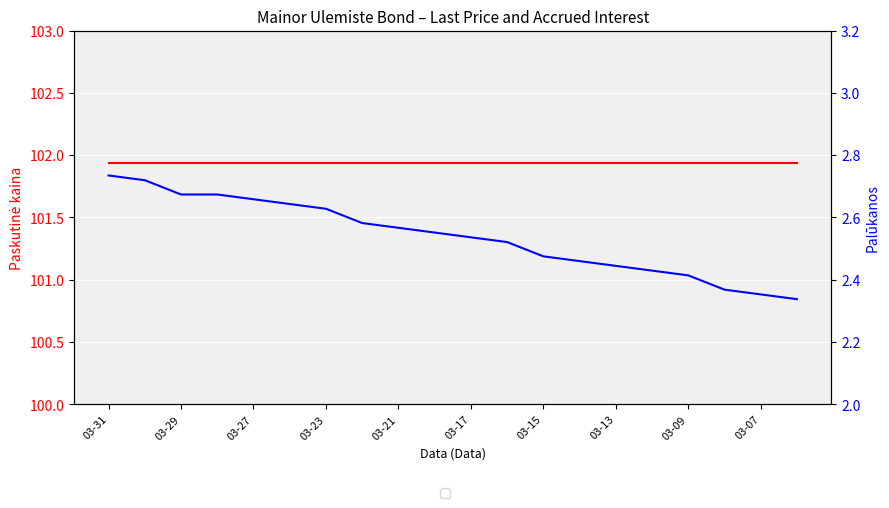

What are all the series names shown in the legend?

Paskutinė kaina, Palūkanos